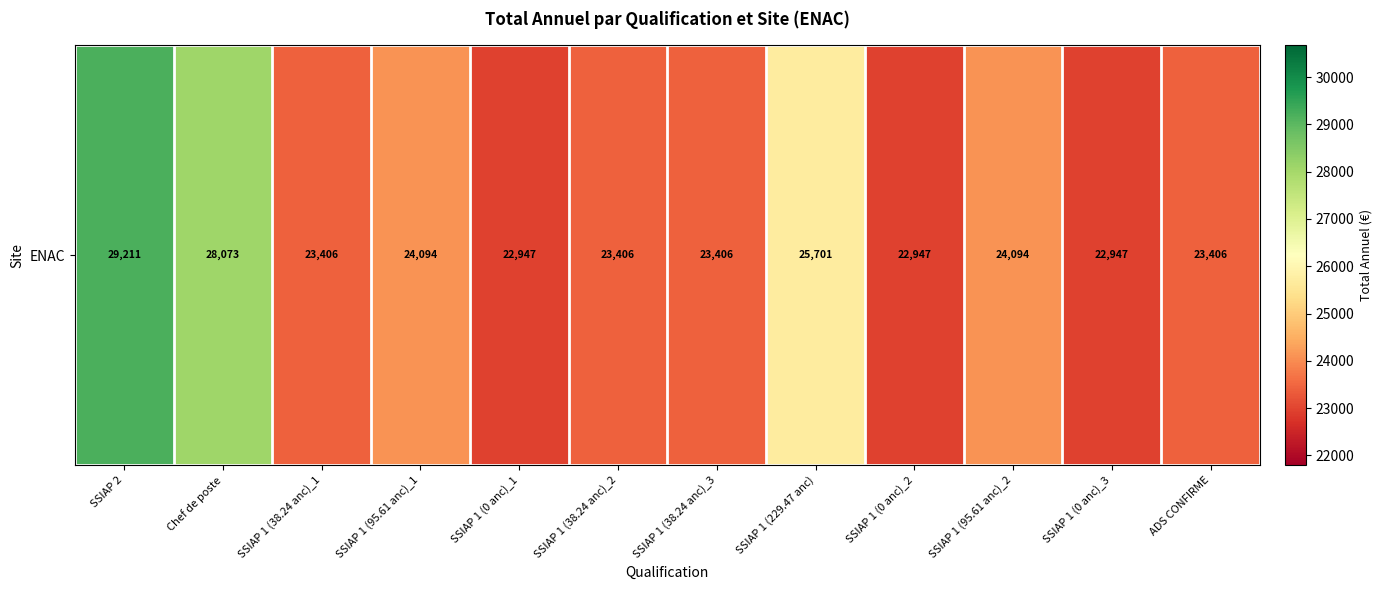

What is the greatest value displayed?

29211.0